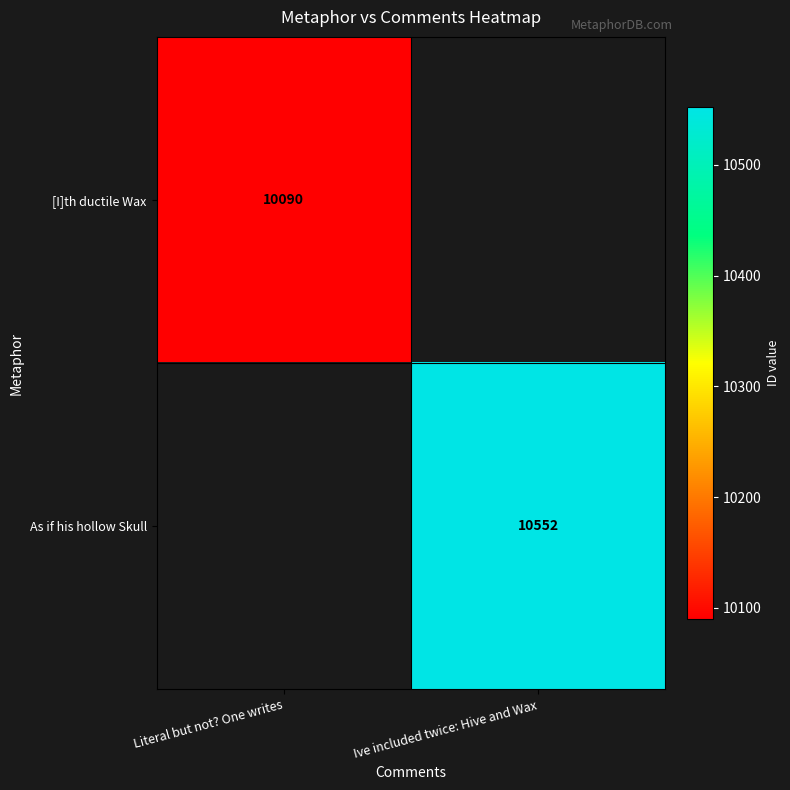

True or false: [I]th ductile Wax has a value of 10090 at Literal but not? One writes.

True